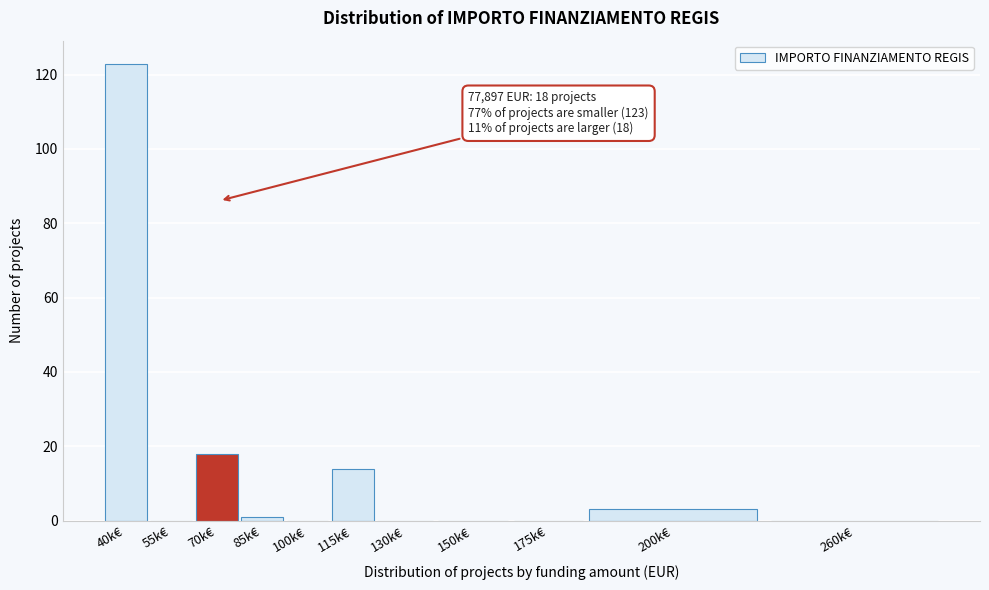

Reading left to right, transcribe all the data shown in this chart.

40k€=123	55k€=0	70k€=18	85k€=1	100k€=0	115k€=14	130k€=0	150k€=0	175k€=0	200k€=3	260k€=0